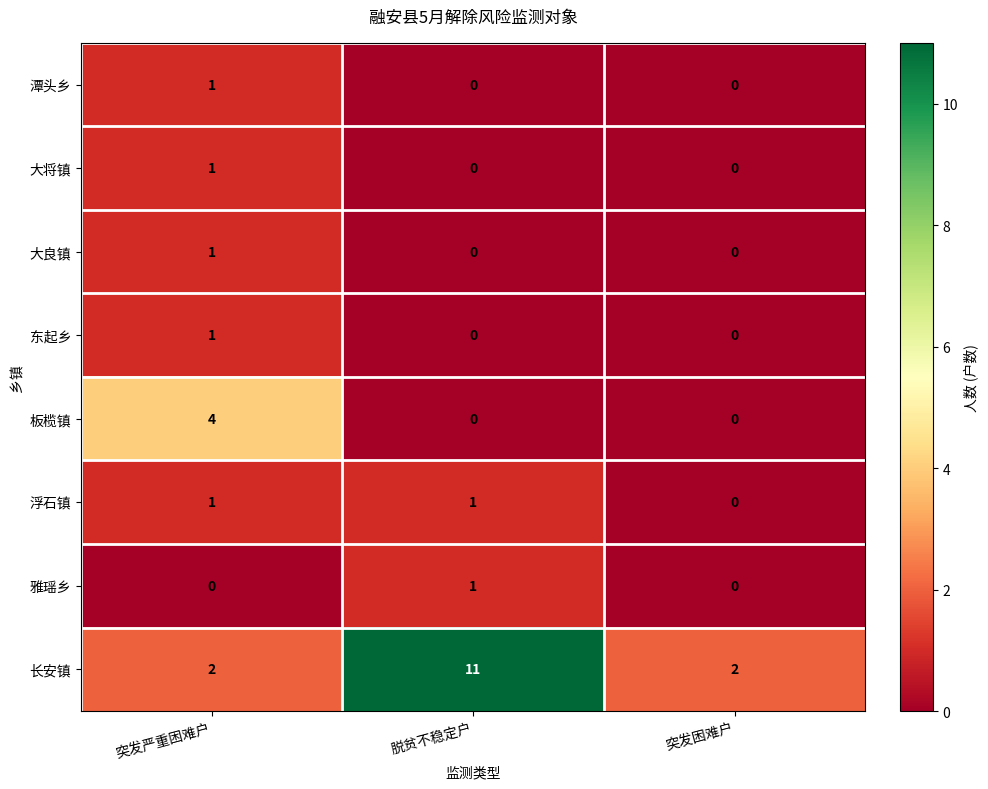

What is the maximum value shown in the chart?

11